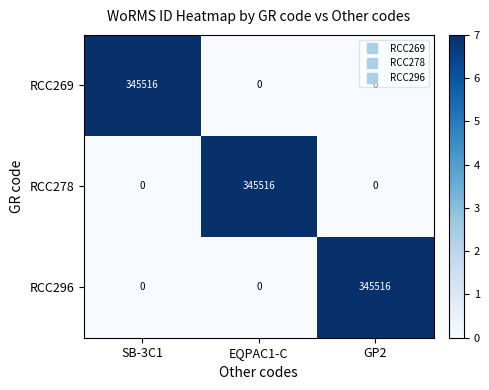

What is the difference between the highest and lowest values at GP2?

345516